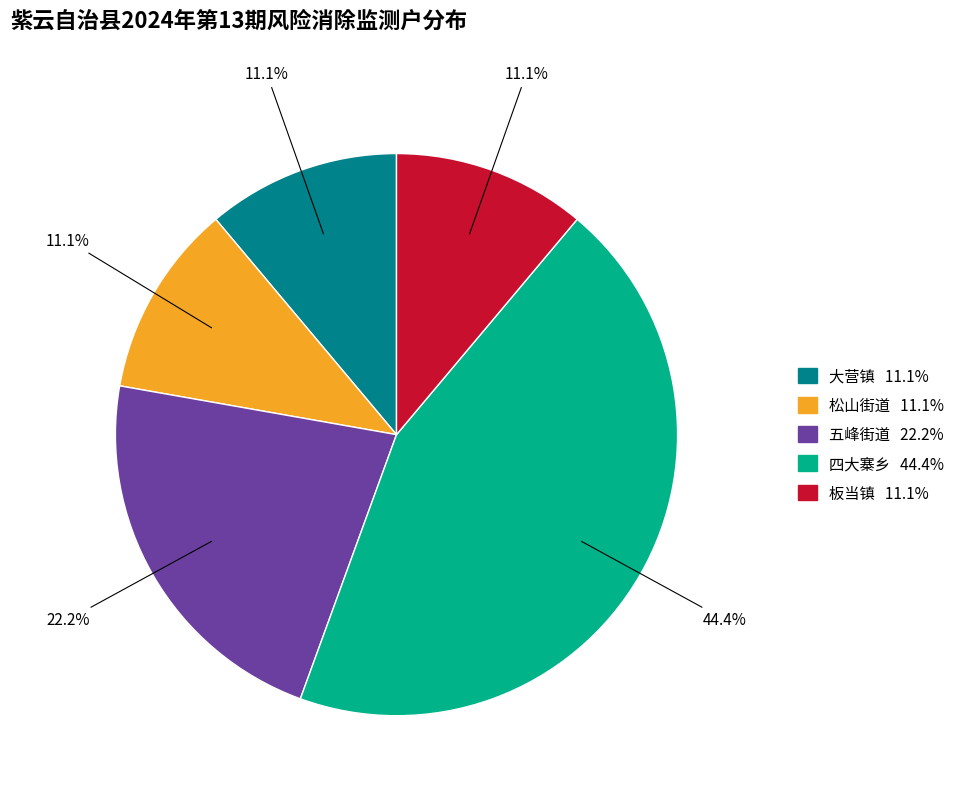

Does 大营镇 represent more than half of the total?

No